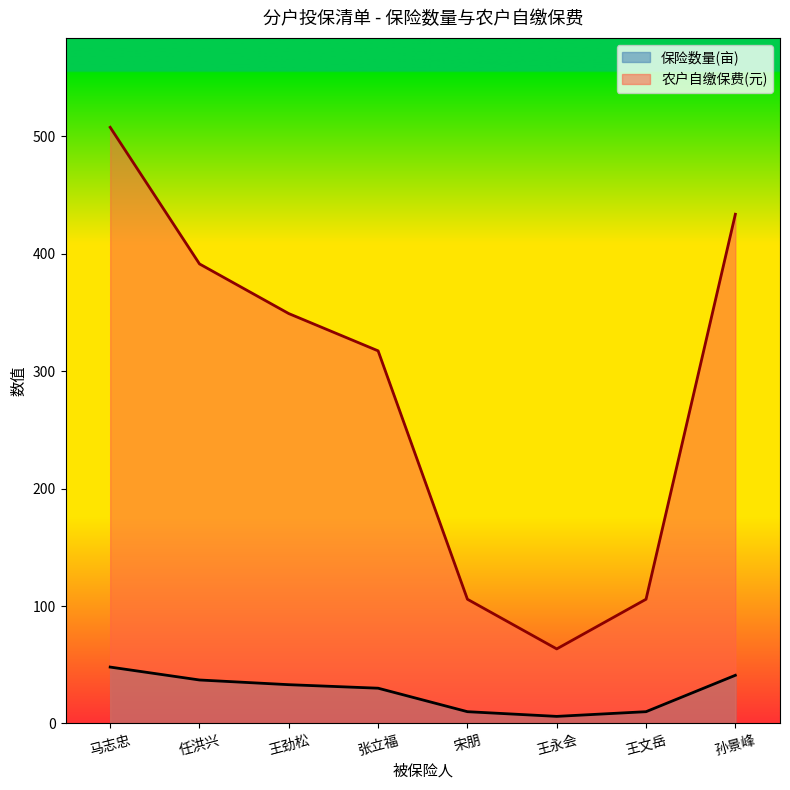

What is the smallest value displayed?

6.0